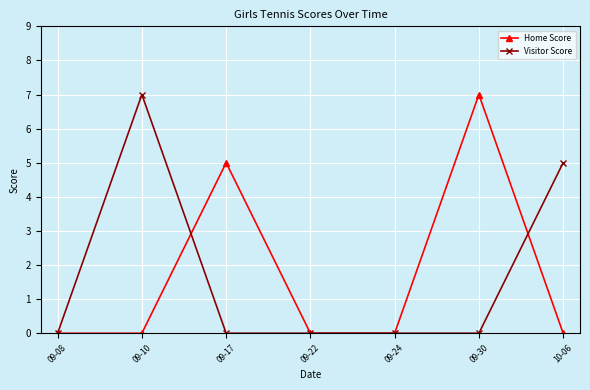

How many data points does each series have?

7